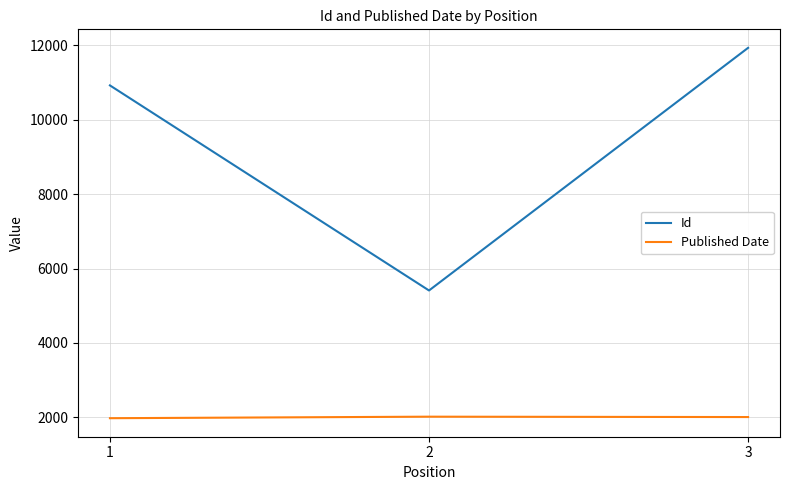

At which label does Id reach its peak?

3